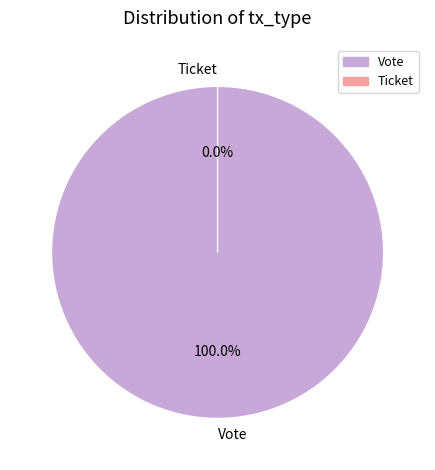

The Ticket slice represents 6% of the pie. True or false?

False